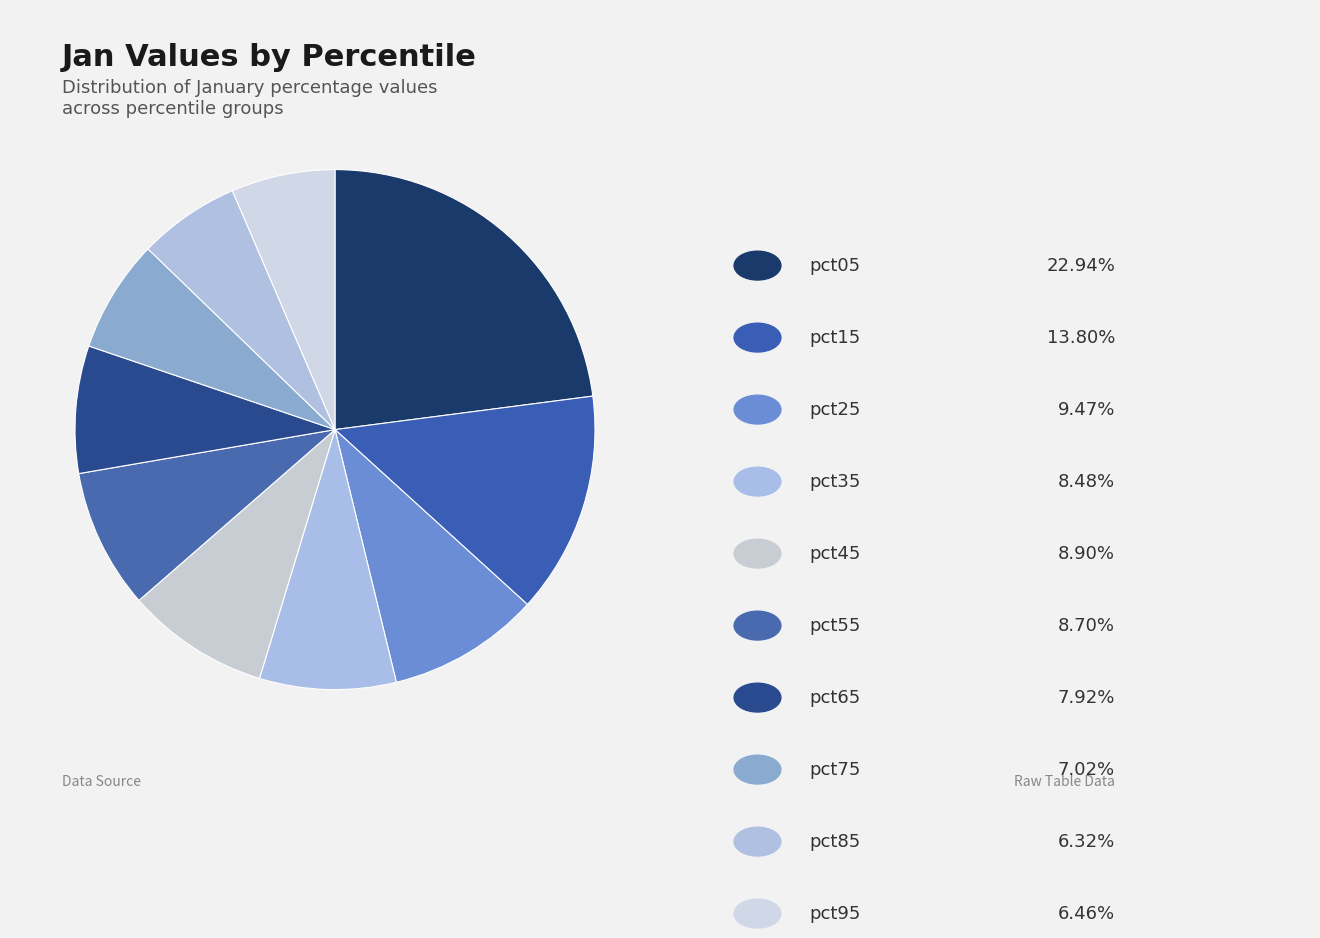

How many slices are in this pie chart?

10